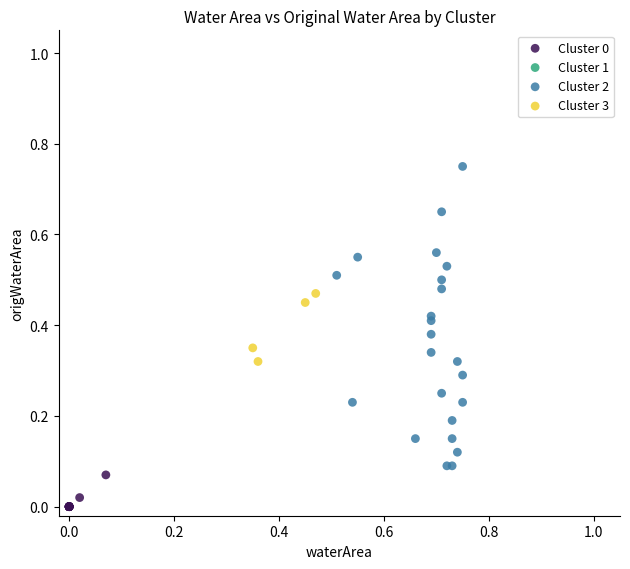

Which series contains the highest Y value?

Cluster 2